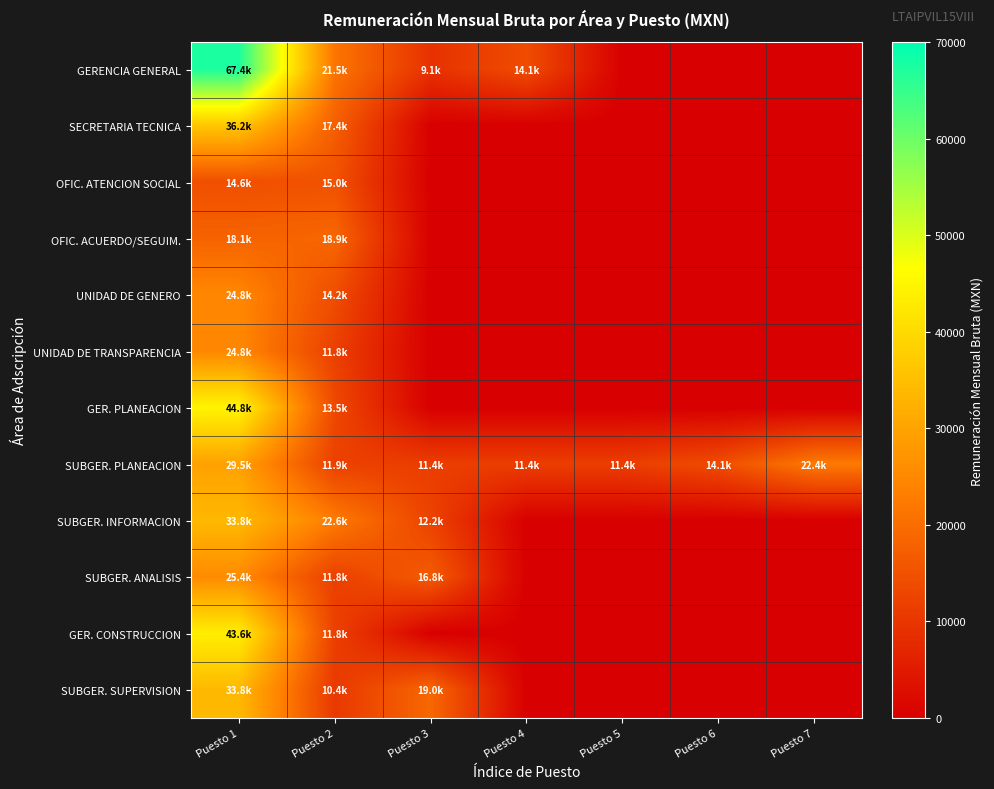

Rank the series at Puesto 1 from highest to lowest value.

GERENCIA GENERAL, GER. PLANEACION, GER. CONSTRUCCION, SECRETARIA TECNICA, SUBGER. INFORMACION, SUBGER. SUPERVISION, SUBGER. PLANEACION, SUBGER. ANALISIS, UNIDAD DE GENERO, UNIDAD DE TRANSPARENCIA, OFIC. ACUERDO/SEGUIM., OFIC. ATENCION SOCIAL